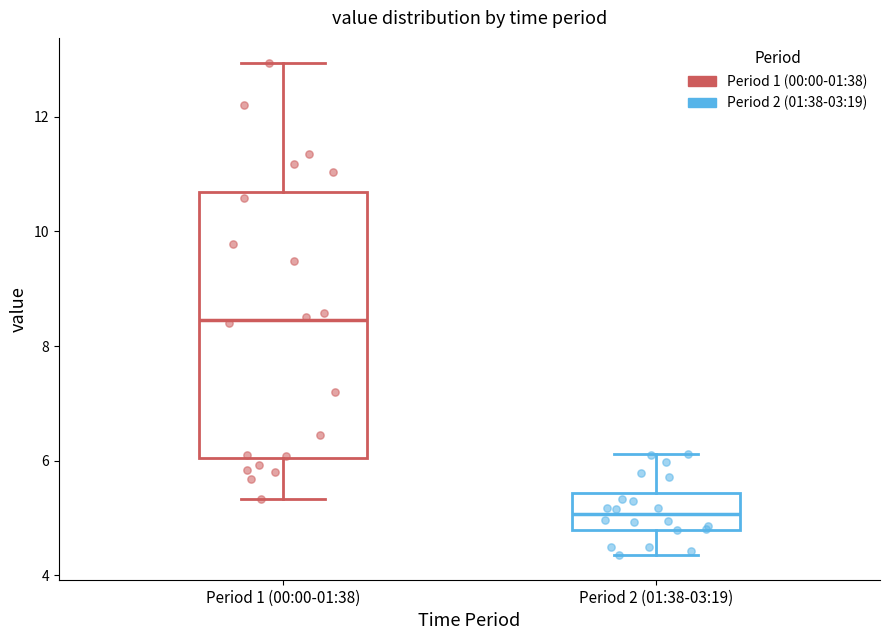

Where does the upper whisker of the box for Period 2 (01:38-03:19) end on the y-axis? The values are not printed on the chart, so give them approximately, as read against the axis.

6.2